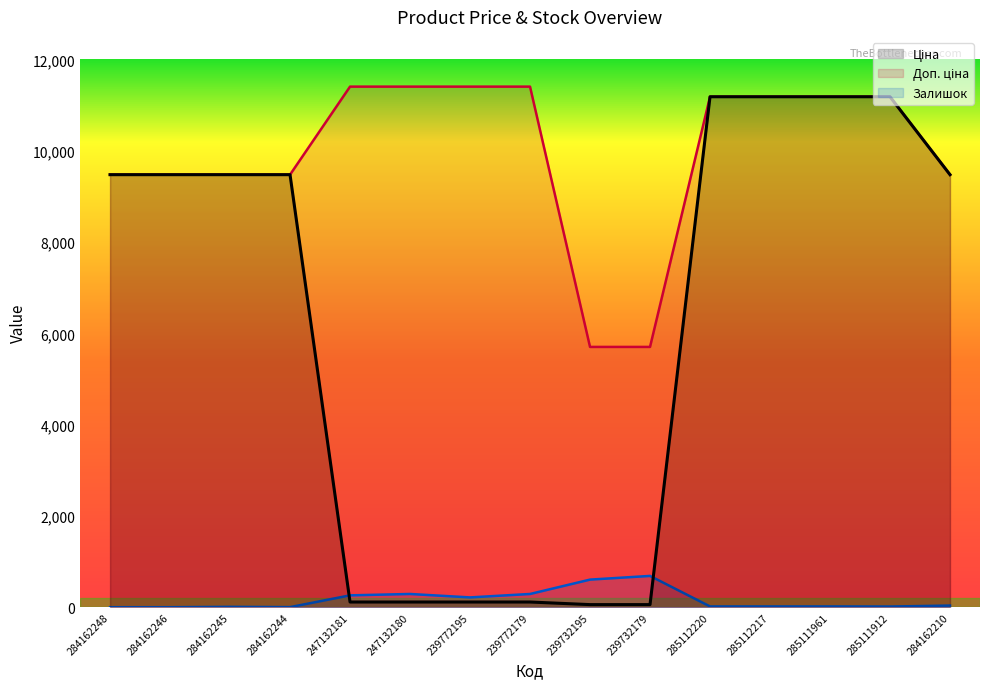

Reading left to right, list all the values displayed in this chart.

Ціна: 284162248=9480.1	284162246=9480.1	284162245=9480.1	284162244=9480.1	247132181=114.1	247132180=114.1	239772195=114.1	239772179=114.1	239732195=57.0	239732179=57.0	285112220=11188.2	285112217=11188.2	285111961=11188.2	285111912=11188.2	284162210=9480.1
Доп. ціна: 284162248=9480.1	284162246=9480.1	284162245=9480.1	284162244=9480.1	247132181=11410.0	247132180=11410.0	239772195=11410.0	239772179=11410.0	239732195=5705.0	239732179=5705.0	285112220=11188.2	285112217=11188.2	285111961=11188.2	285111912=11188.2	284162210=9480.1
Залишок: 284162248=0.0	284162246=0.0	284162245=8.0	284162244=2.0	247132181=260.0	247132180=290.0	239772195=215.0	239772179=290.0	239732195=605.0	239732179=686.0	285112220=17.0	285112217=17.0	285111961=17.0	285111912=15.0	284162210=36.0